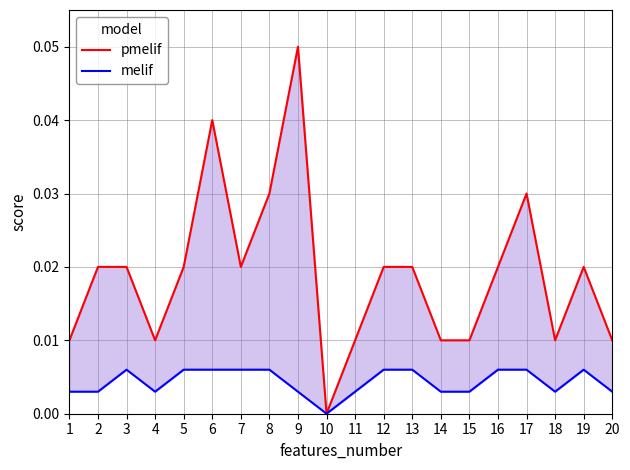

Which has a higher value, 12 or 20?

12